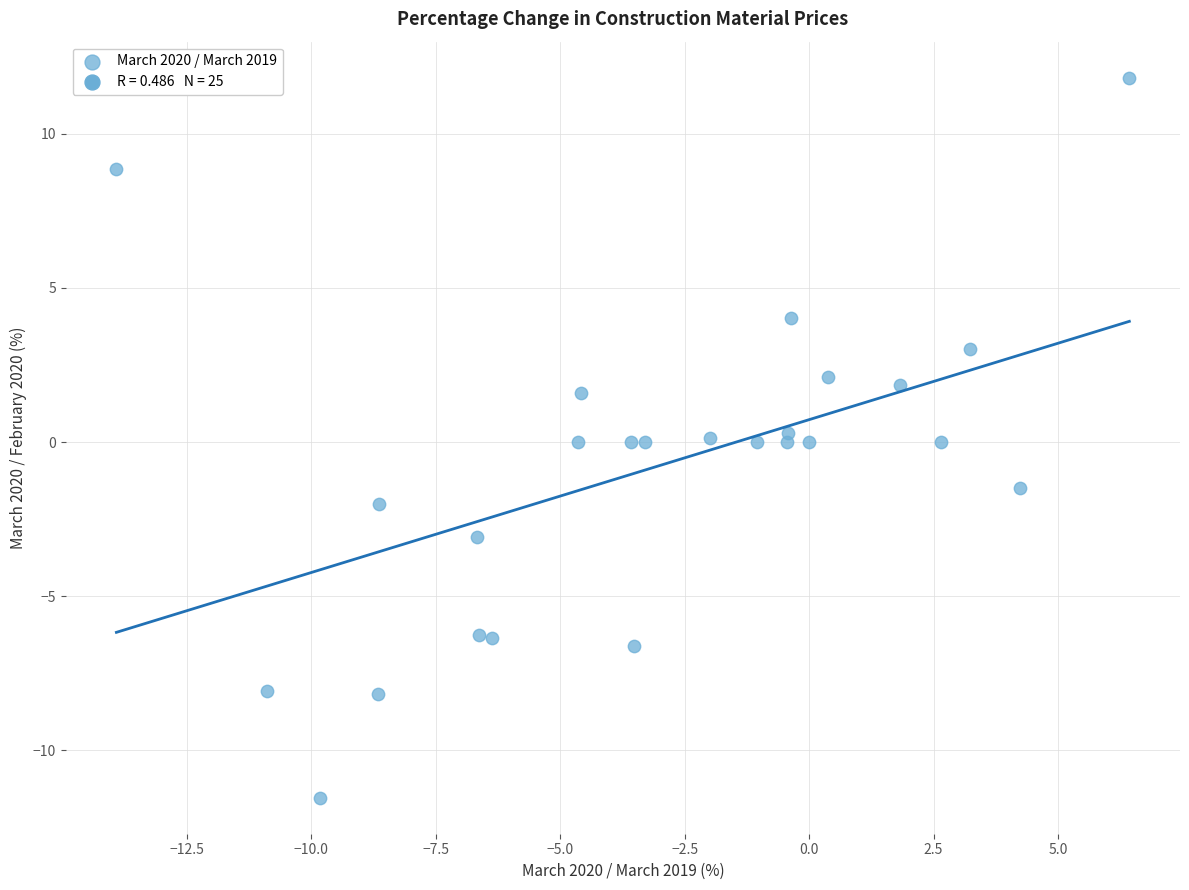

What is the range of Y values (max minus min)?

23.4